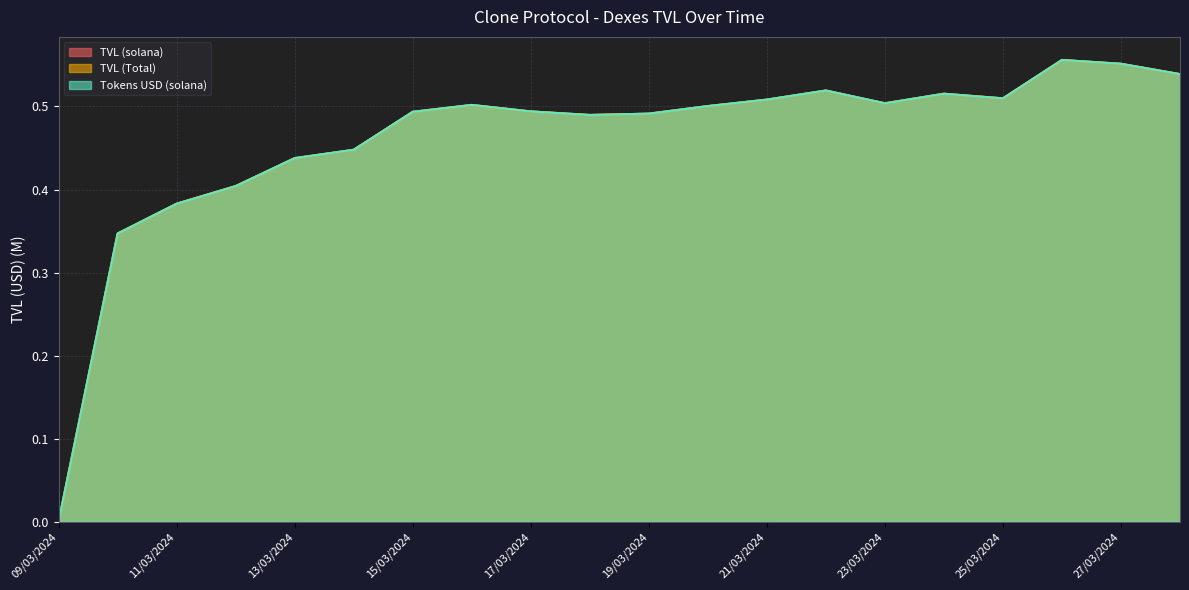

Reading left to right, list all the values displayed in this chart.

TVL (solana): 0.0	0.3	0.4	0.4	0.4	0.4	0.5	0.5	0.5	0.5	0.5	0.5	0.5	0.5	0.5	0.5	0.5	0.6	0.6	0.5
TVL (Total): 0.0	0.3	0.4	0.4	0.4	0.4	0.5	0.5	0.5	0.5	0.5	0.5	0.5	0.5	0.5	0.5	0.5	0.6	0.6	0.5
Tokens USD (solana): 0.0	0.3	0.4	0.4	0.4	0.4	0.5	0.5	0.5	0.5	0.5	0.5	0.5	0.5	0.5	0.5	0.5	0.6	0.6	0.5